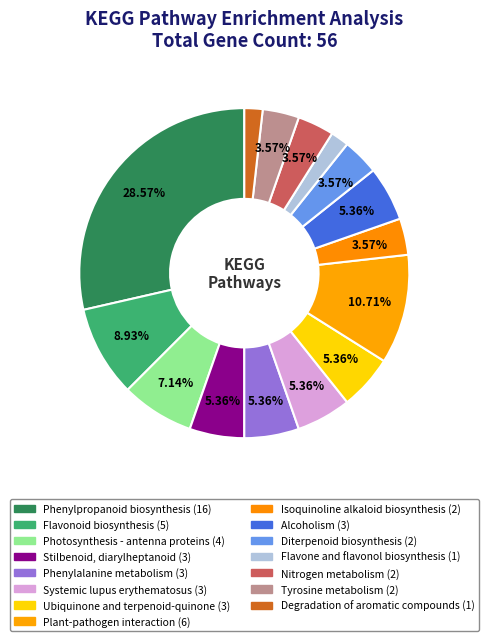

How many segments does this pie chart have?

15